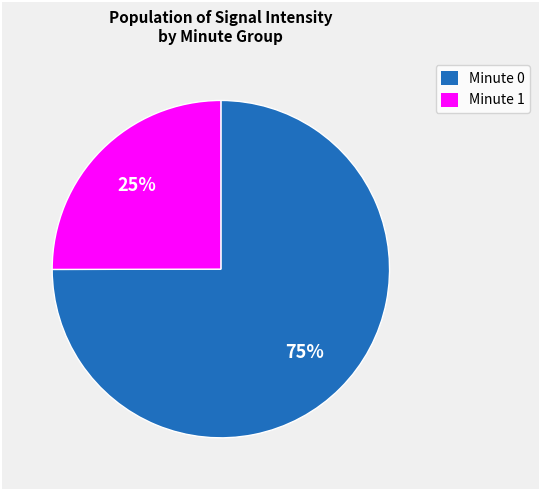

Is there any slice that represents more than half of the pie?

Yes